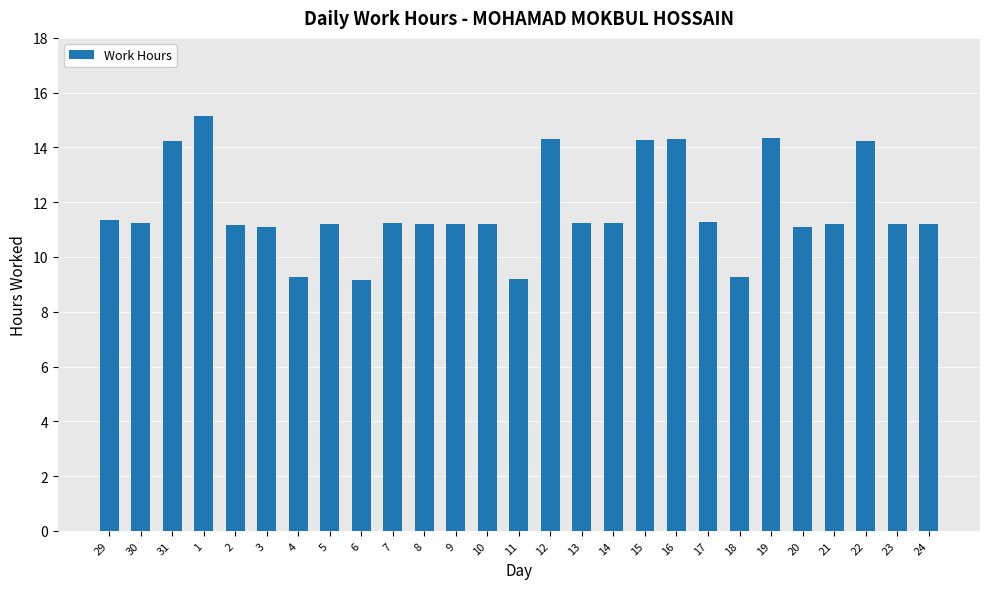

What is the difference between the values at 19 and 22?

0.1